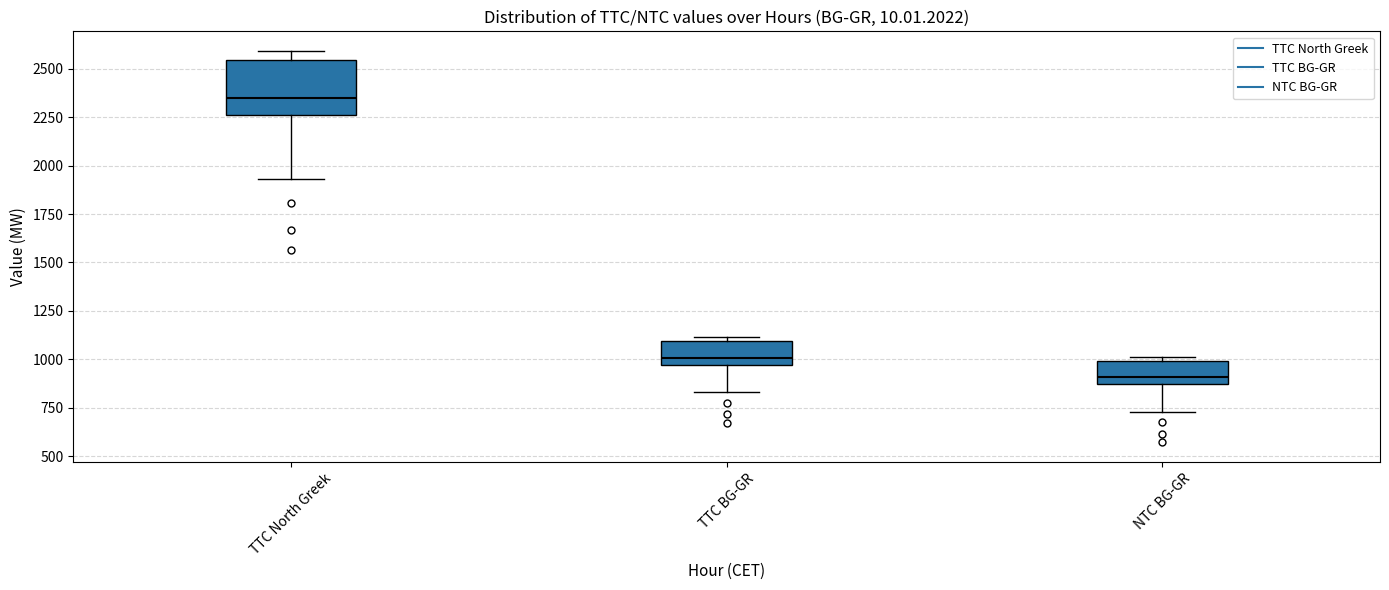

Reading left to right, transcribe this box plot: for each box, give where its median line is, the range the box spans, and where its two whiskers end, as read against the y-axis. The values are not printed on the chart, so give them approximately, as read against the axis.

TTC North Greek: median 2350, box 2250 to 2550, whiskers 1950 to 2600
TTC BG-GR: median 1000, box 950 to 1100, whiskers 850 to 1100 (just above the box's upper edge)
NTC BG-GR: median 900, box 850 to 1000, whiskers 750 to 1000 (just above the box's upper edge)